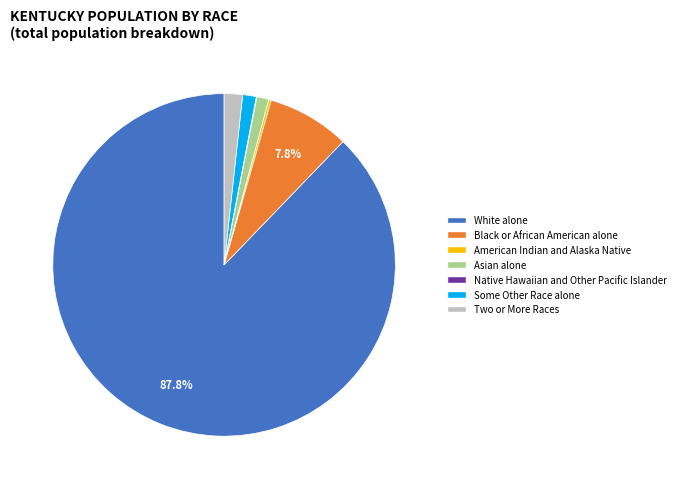

What percentage is the Some Other Race alone slice, to the nearest percent?

1%